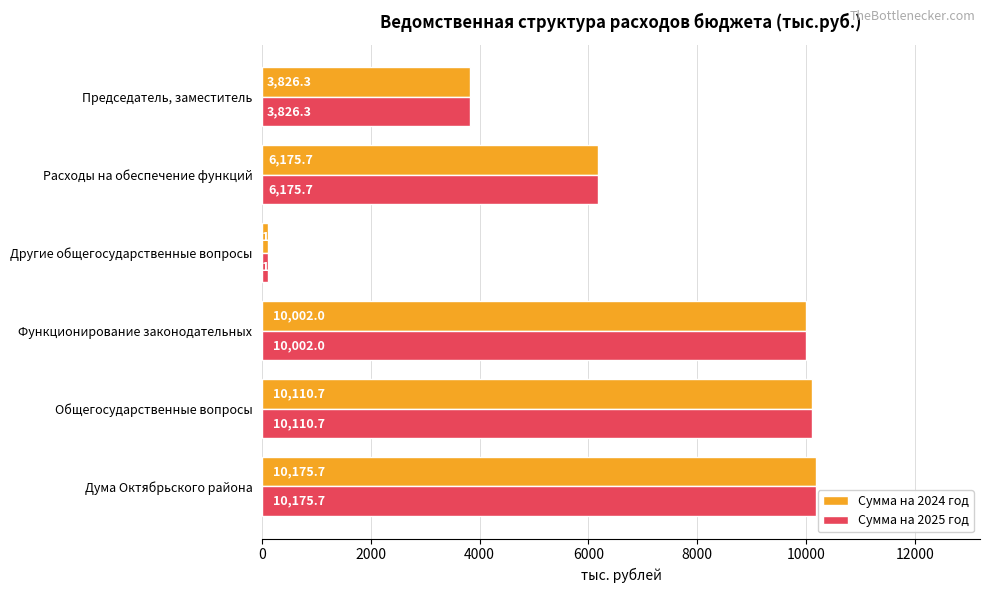

What is the difference between the maximum and minimum values in the Сумма на 2025 год series?

10067.0